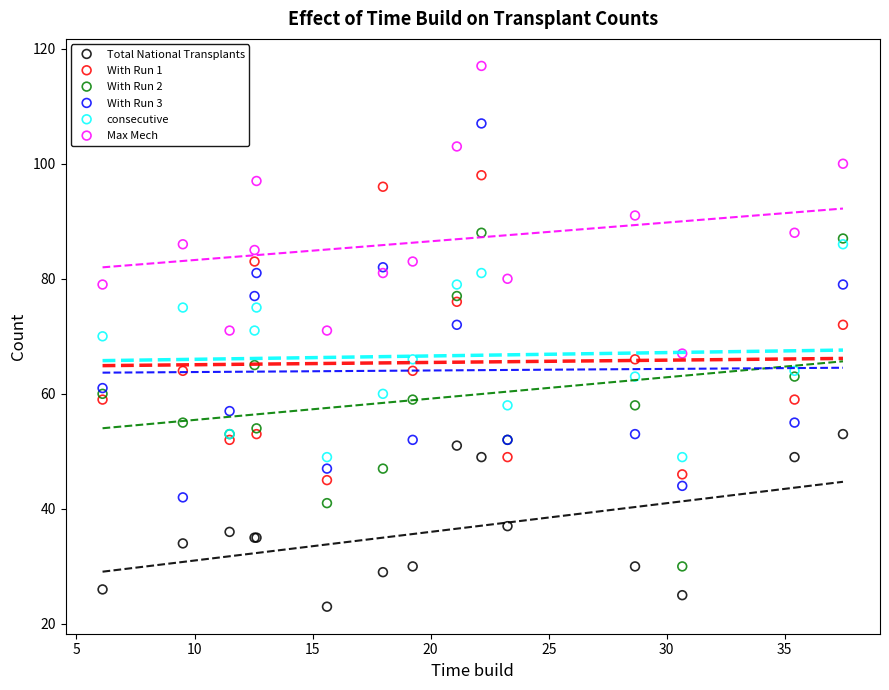

Which series has the widest spread of Y values?

With Run 3